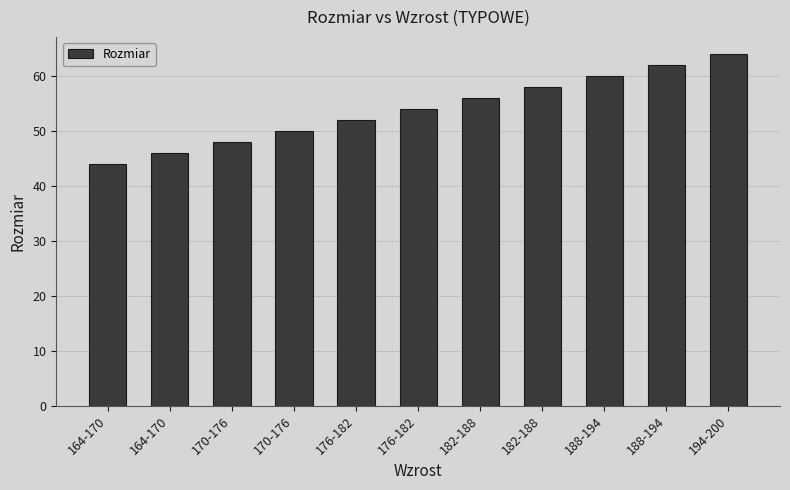

Reading right to left, what are all the values shown in this chart?

194-200=64	188-194=62	188-194=60	182-188=58	182-188=56	176-182=54	176-182=52	170-176=50	170-176=48	164-170=46	164-170=44